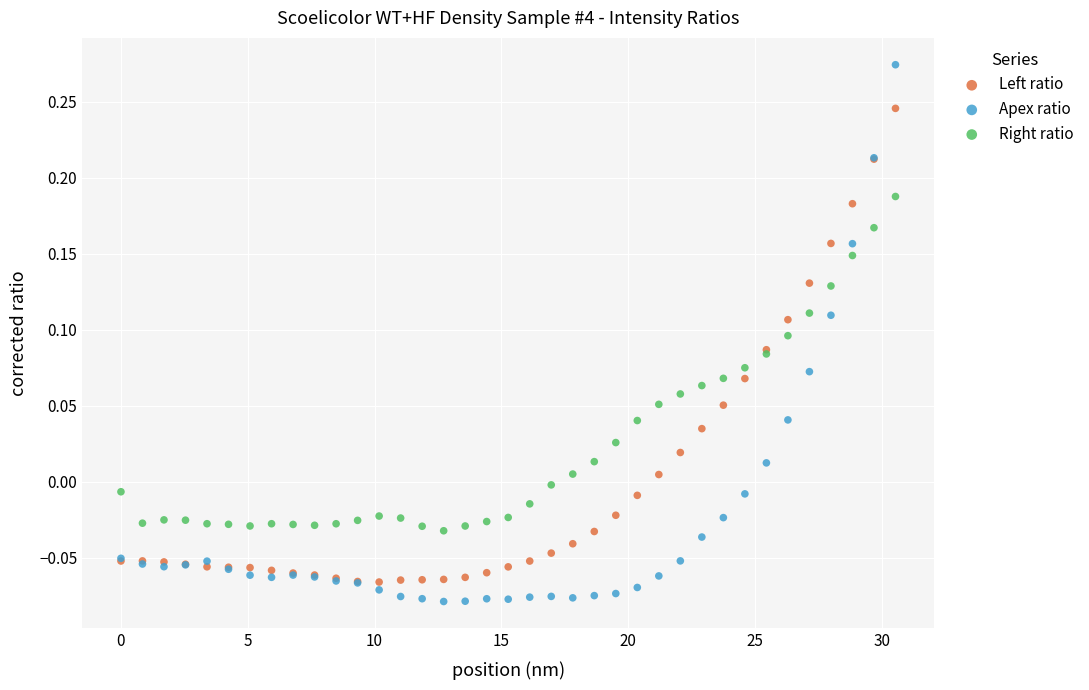

Which series has the largest Y range (max minus min)?

Apex ratio